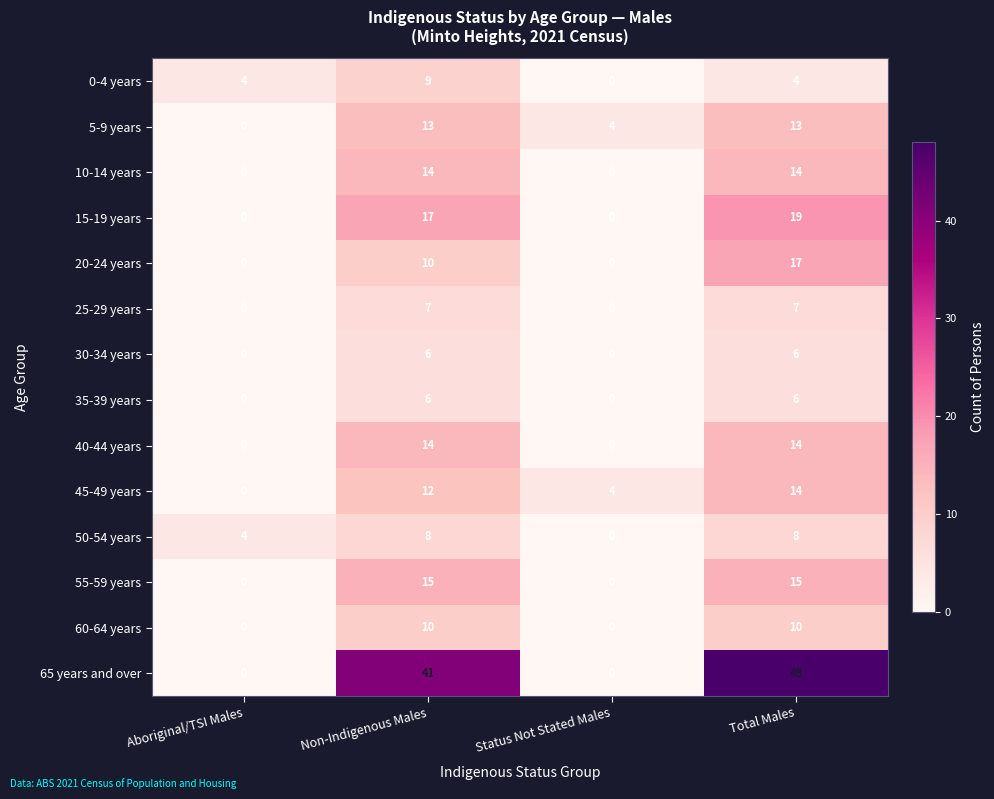

What is the maximum value for 50-54 years?

8